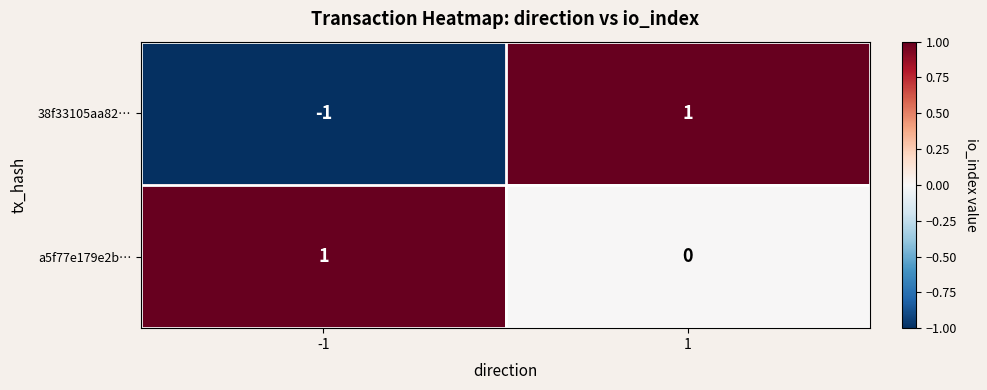

List the series in order of their overall mean, highest first.

a5f77e179e2b…, 38f33105aa82…